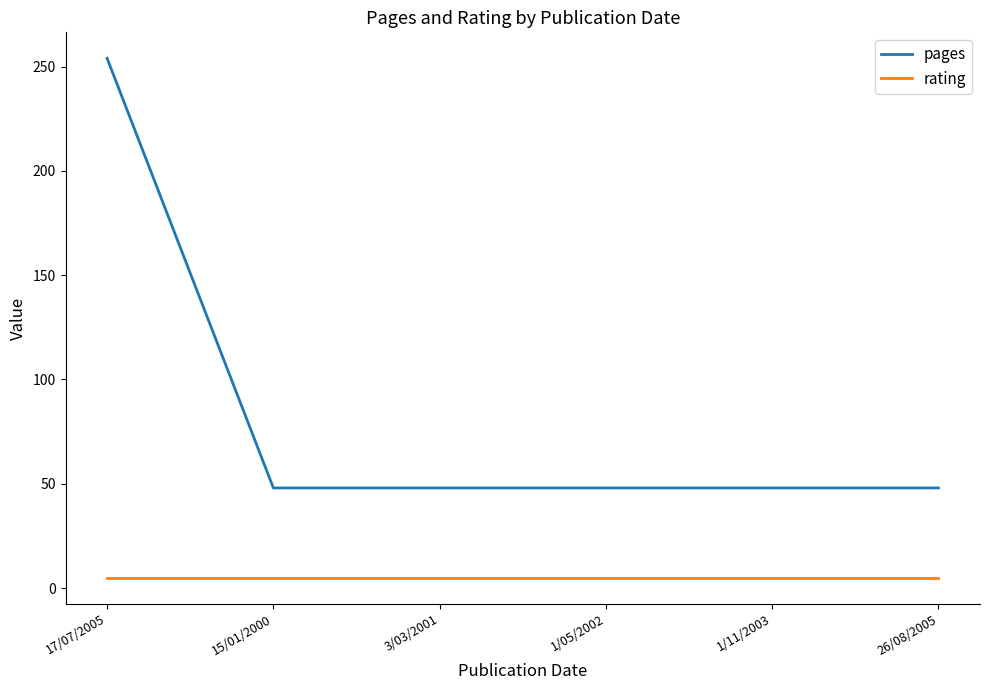

What is the total value across all series at 26/08/2005?

53